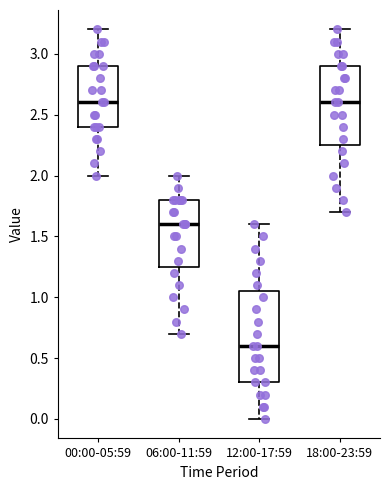

Reading left to right, read every box against the y-axis: the position of its median line, the range the box covers, and the ends of its whiskers. The values are not printed on the chart, so give them approximately, as read against the axis.

00:00-05:59: median 2.60, box 2.40 to 2.90, whiskers 2.00 to 3.20
06:00-11:59: median 1.60, box 1.25 to 1.80, whiskers 0.70 to 2.00
12:00-17:59: median 0.60, box 0.30 to 1.05, whiskers 0.00 to 1.60
18:00-23:59: median 2.60, box 2.25 to 2.90, whiskers 1.70 to 3.20